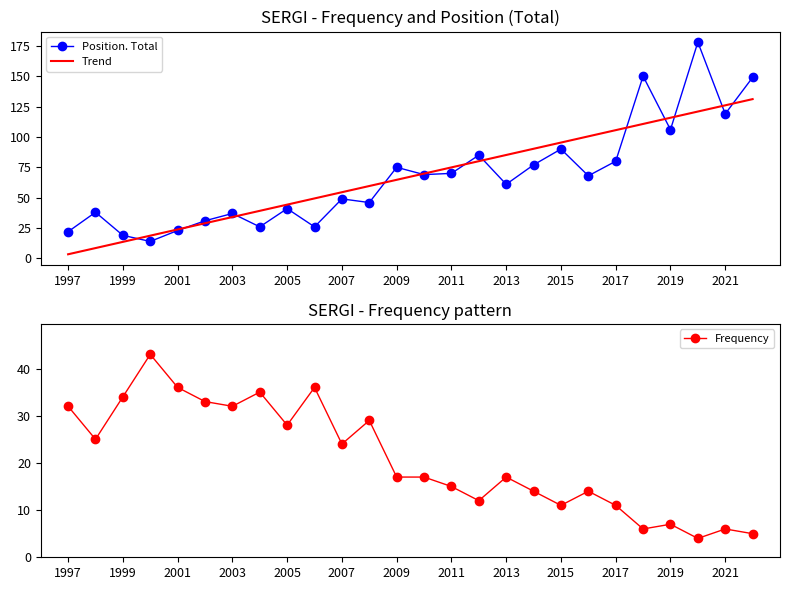

At how many categories does at least one series exceed 44?

18